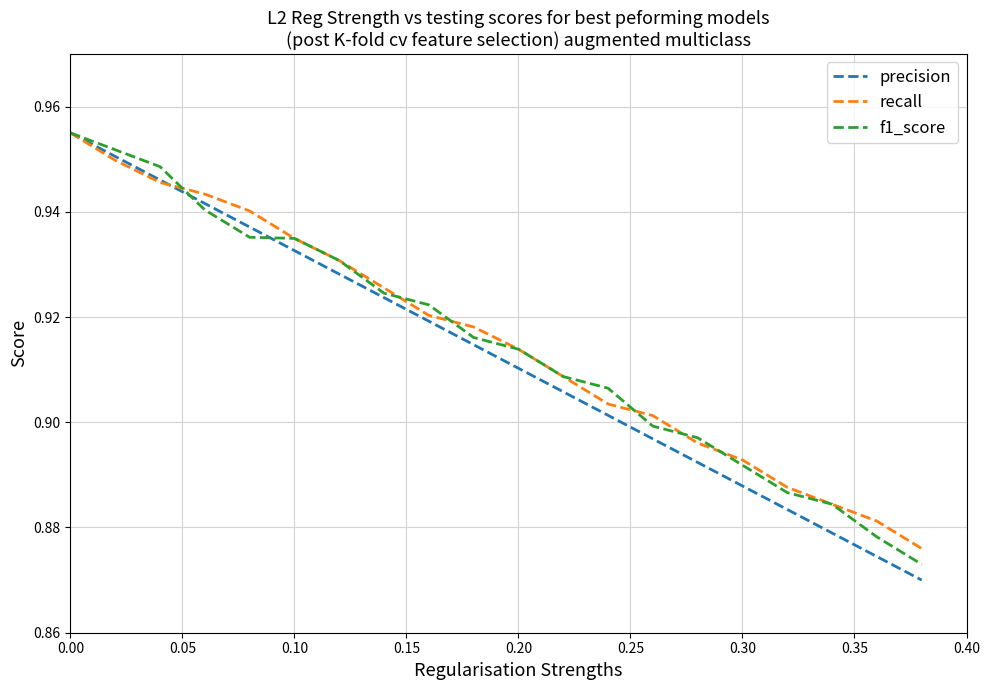

What are all the series names shown in the legend?

precision, recall, f1_score